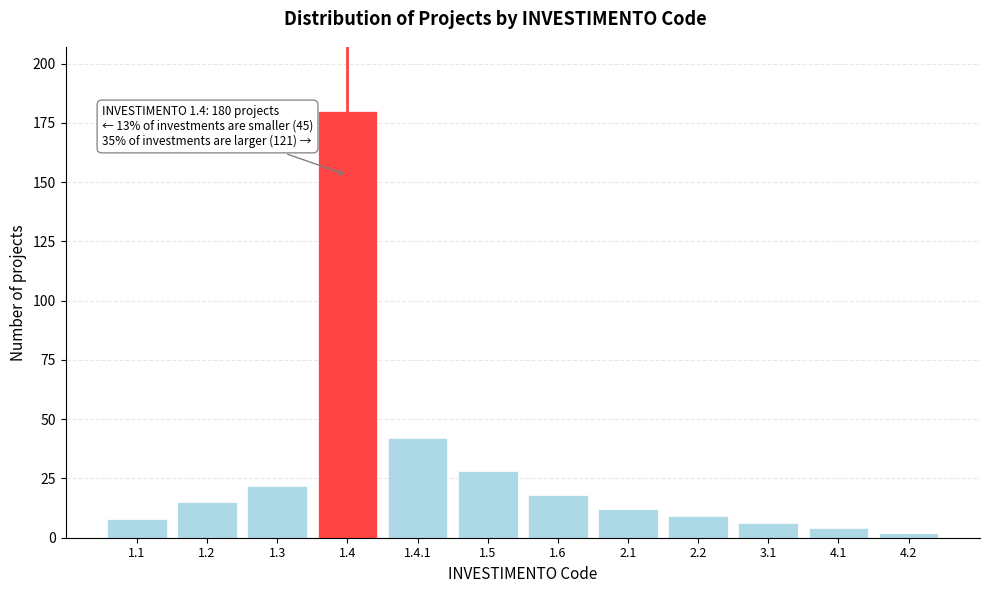

Reading left to right, extract all data points from this chart.

1.1=8	1.2=15	1.3=22	1.4=180	1.4.1=42	1.5=28	1.6=18	2.1=12	2.2=9	3.1=6	4.1=4	4.2=2